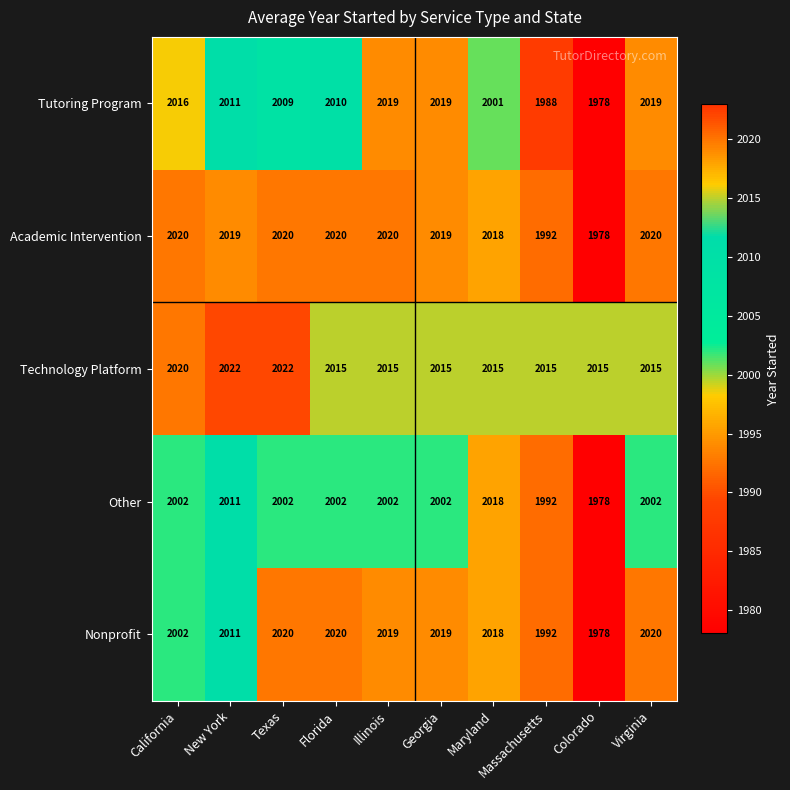

What is the approximate value of Other at Virginia, to the nearest 5?

2000